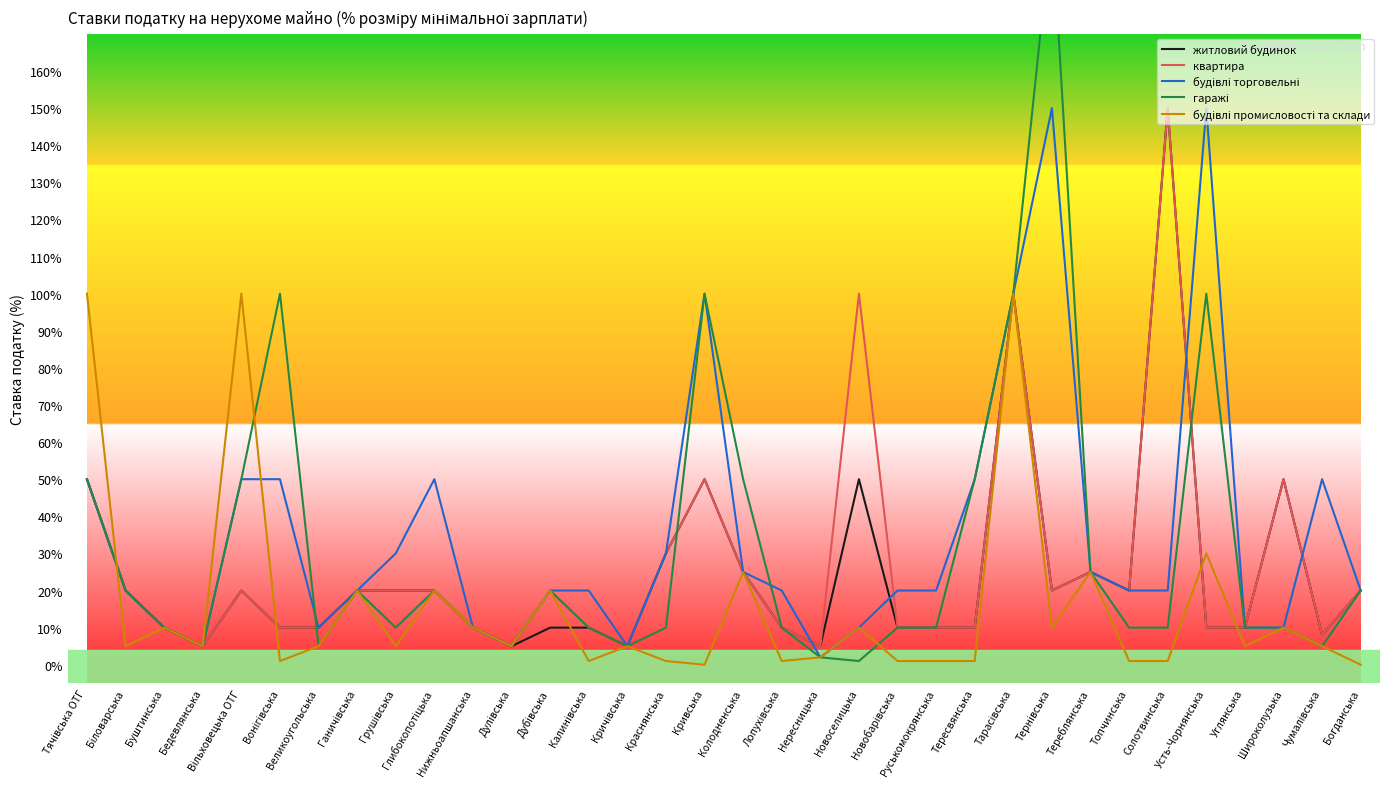

Where is the first local minimum for будівлі торговельні?

Бедевлянська